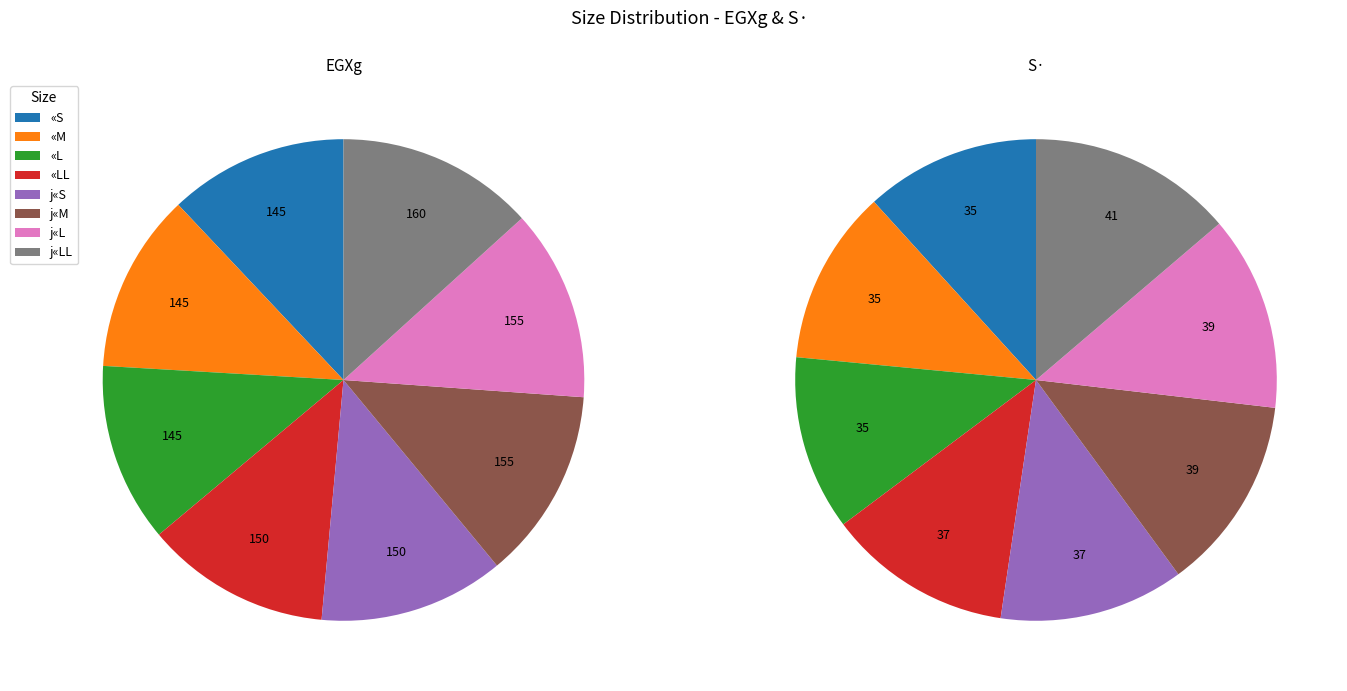

Is it true that «S is 12% of the pie?

True